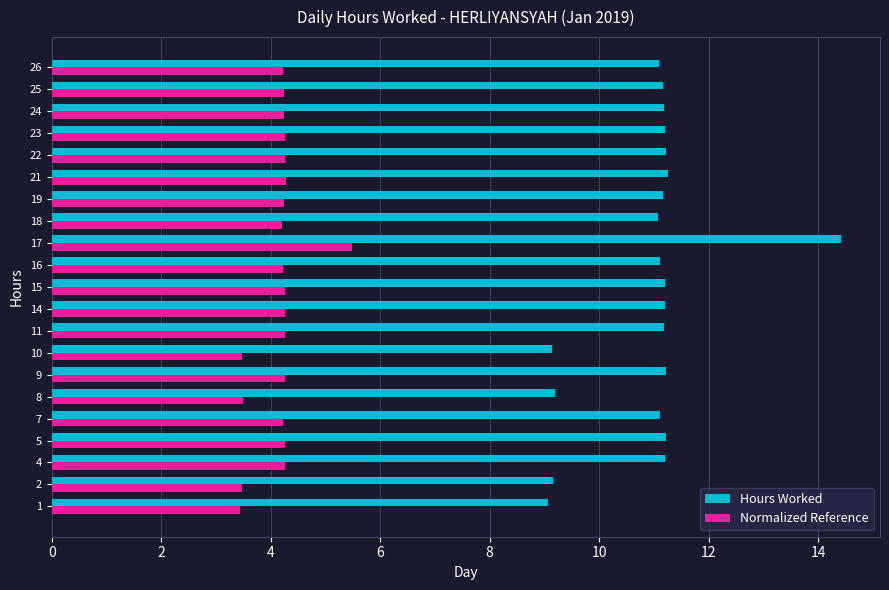

At which category does the chart reach its peak across all series?

17